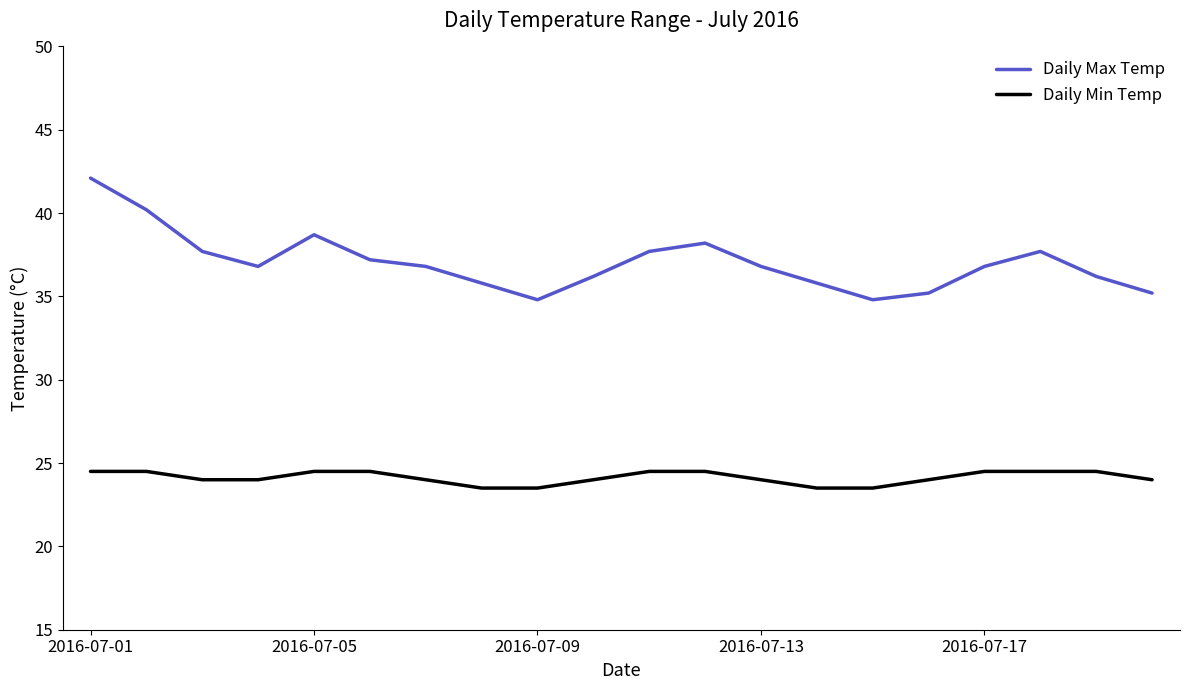

How many interior local peaks does the Daily Max Temp series have?

3